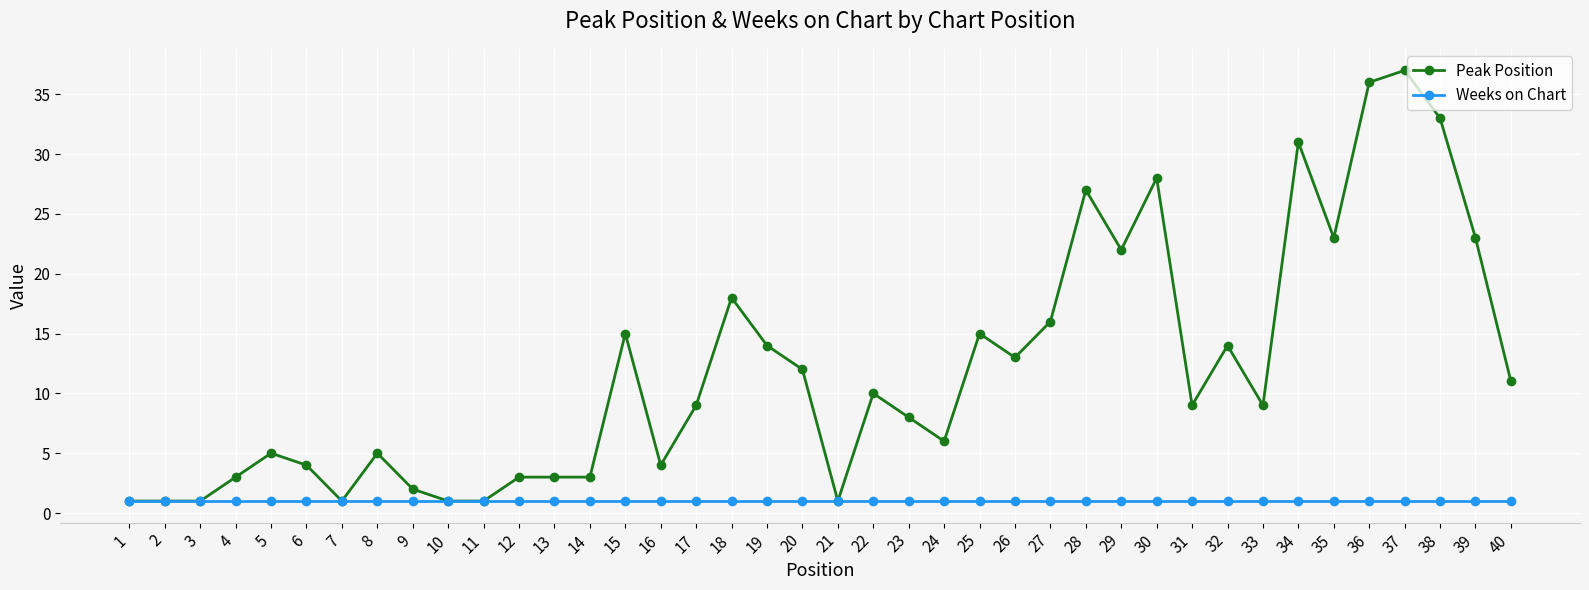

At how many categories does at least one series exceed 29?

4